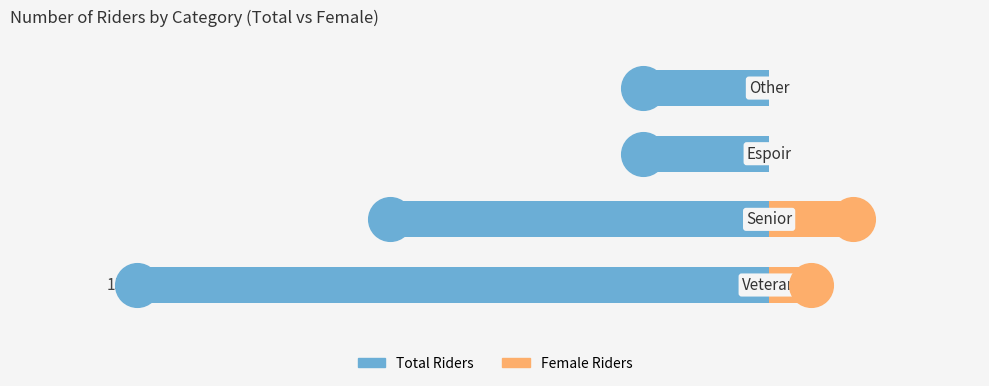

At how many categories does at least one series exceed -13?

4